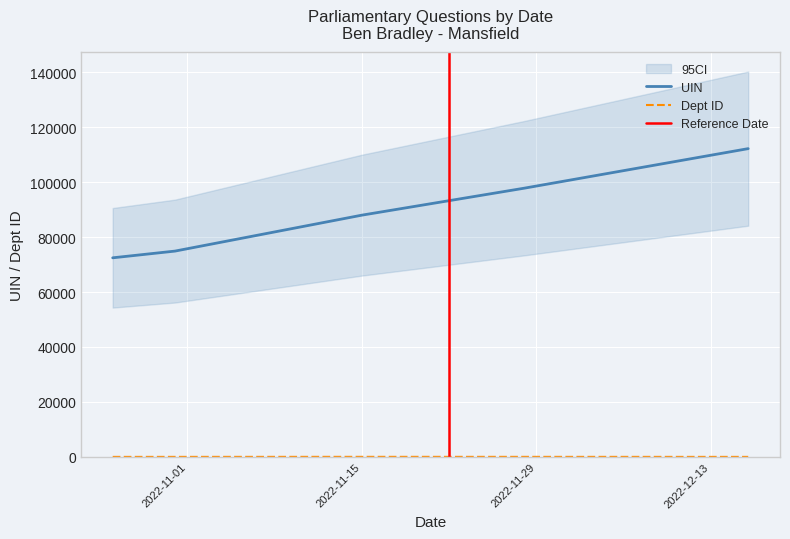

Between 2022-11-15 and 2022-10-31, which is larger?

2022-11-15